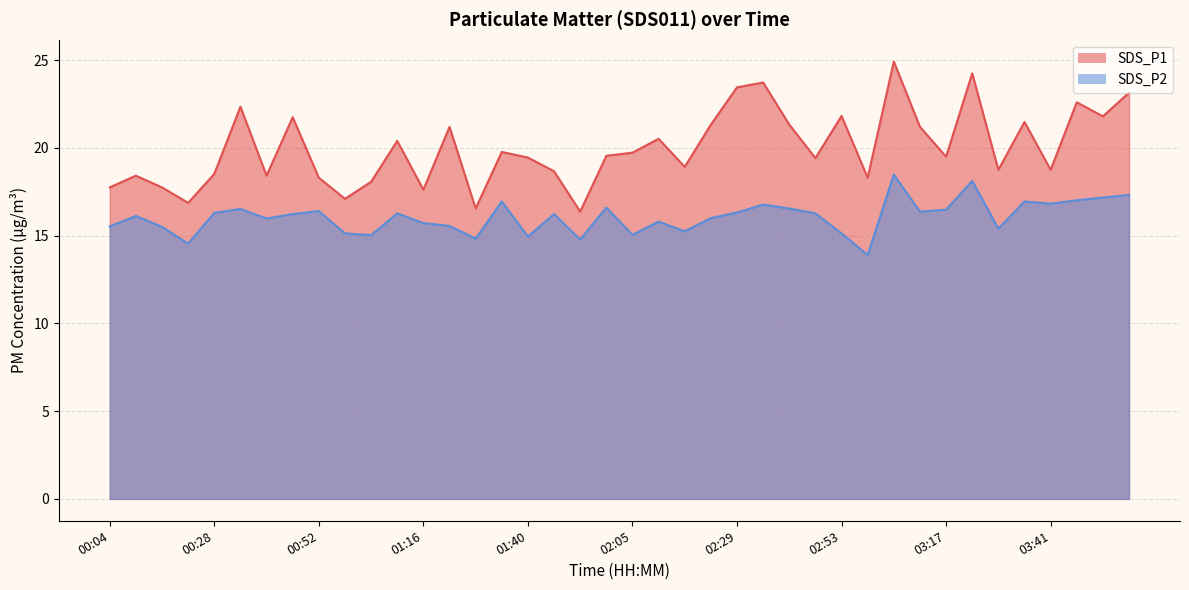

How many values in the SDS_P1 series are below 19?

17